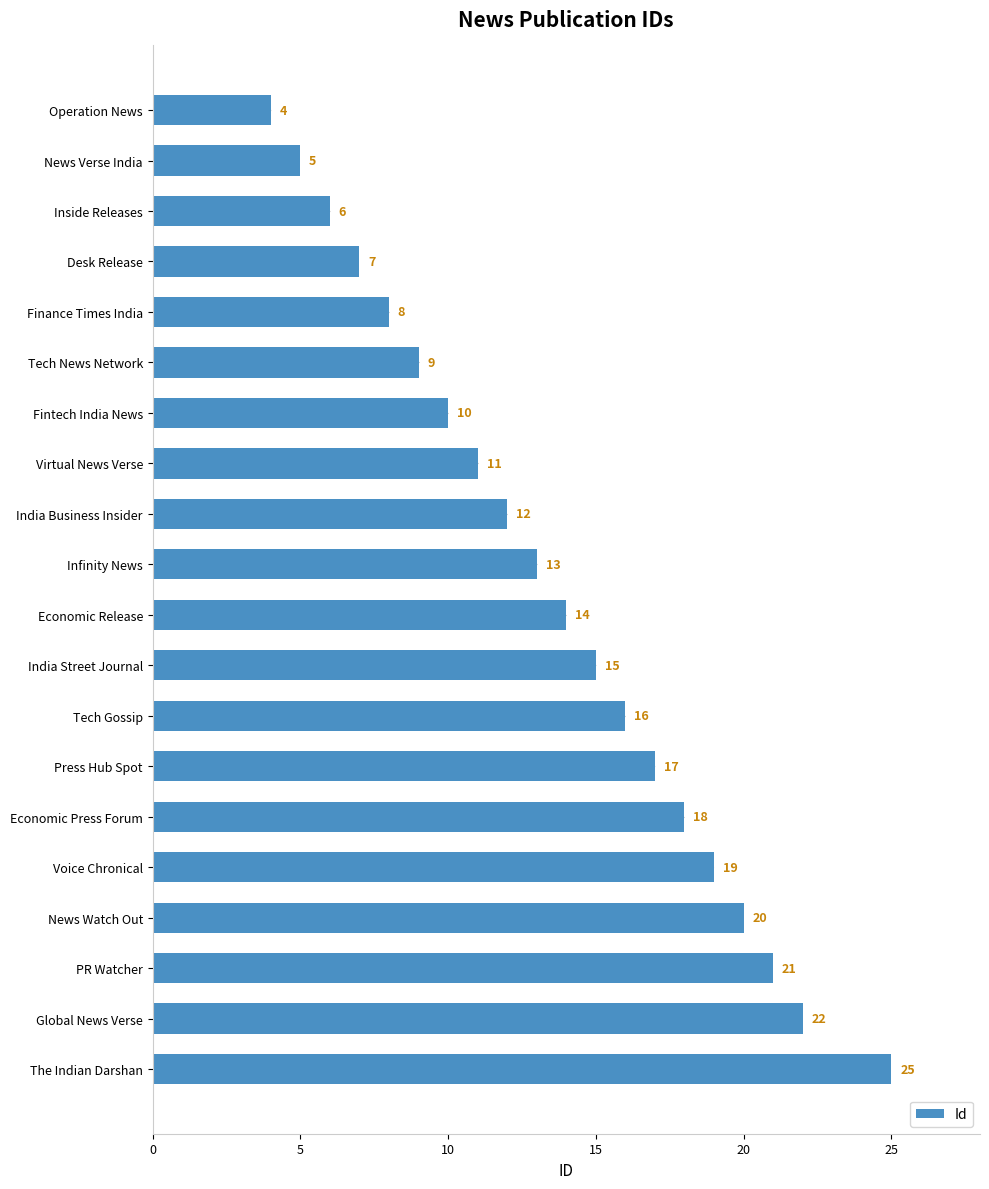

Where is the data nearest to the value 14?

Economic Release